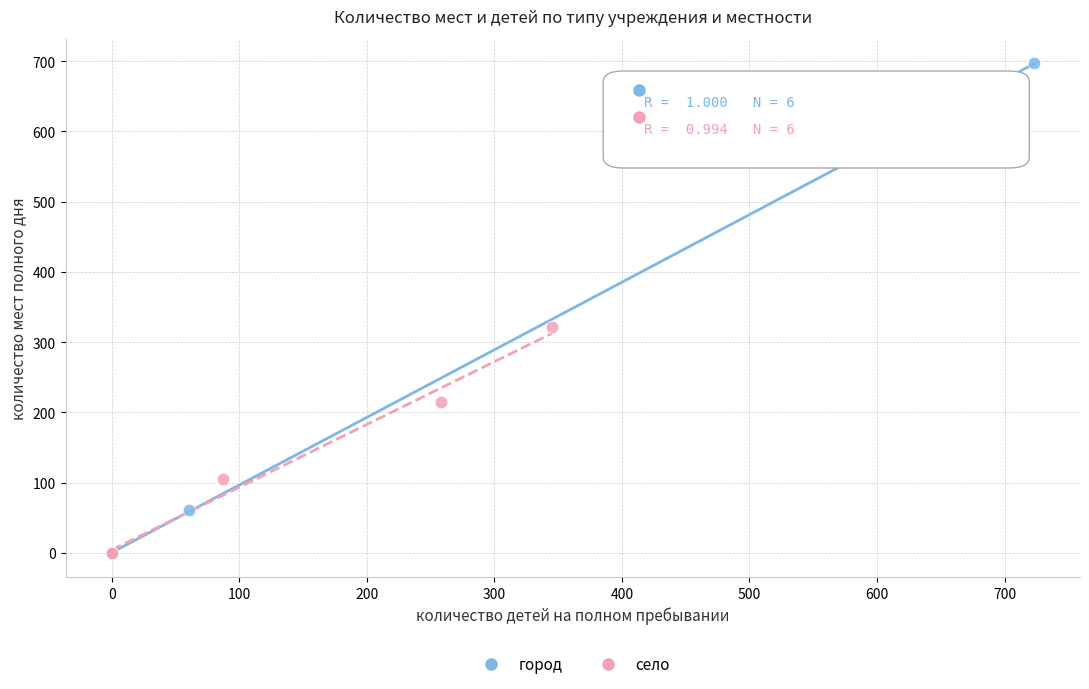

Which series contains the highest Y value?

город